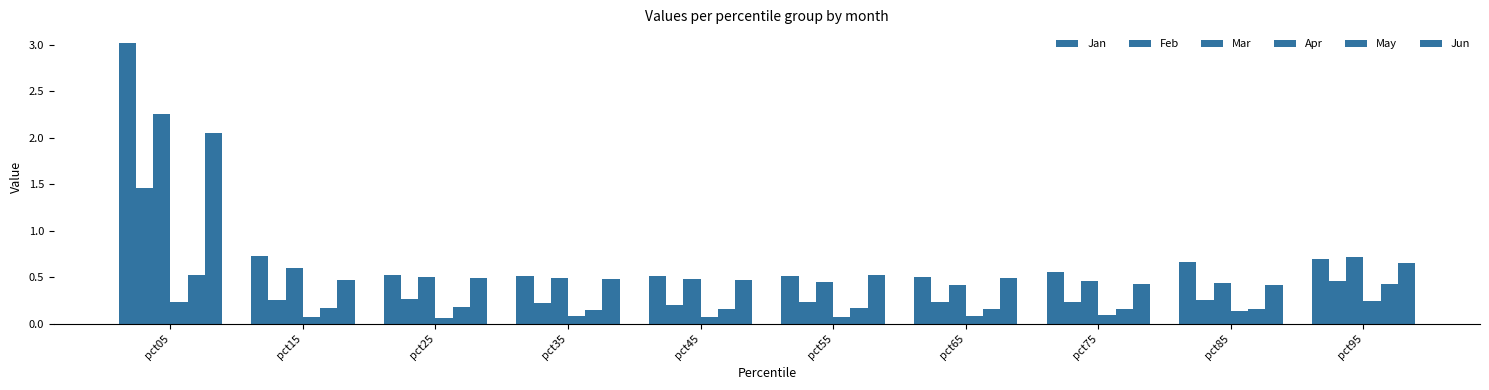

Is the value of Apr at pct15 greater than the value of May at pct55?

No